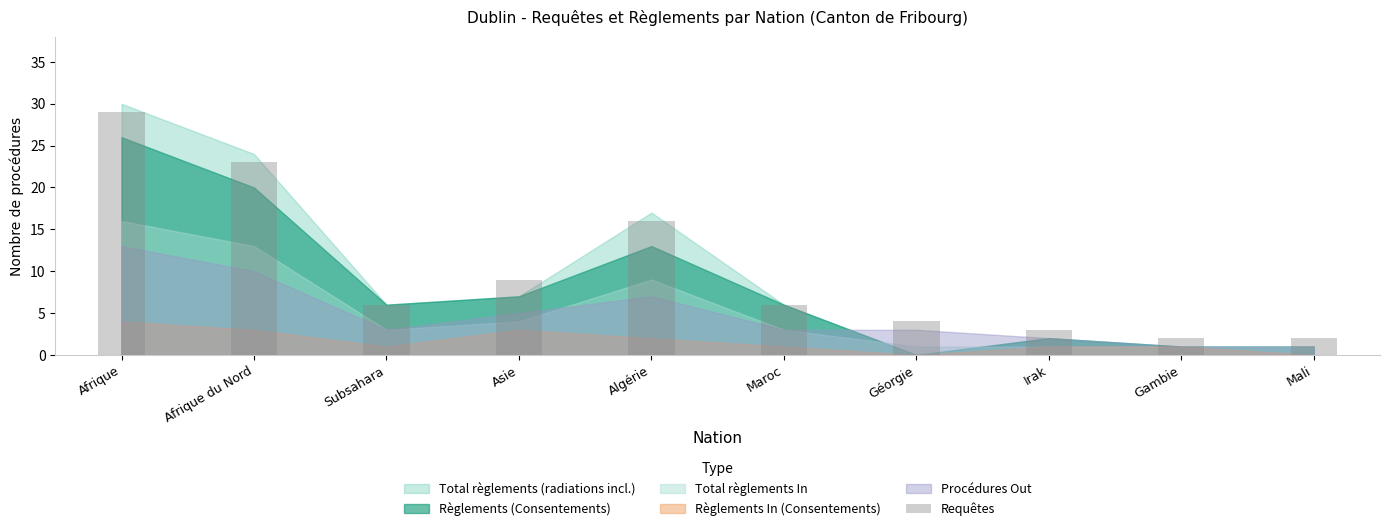

Which label corresponds to the largest value in the chart?

Afrique